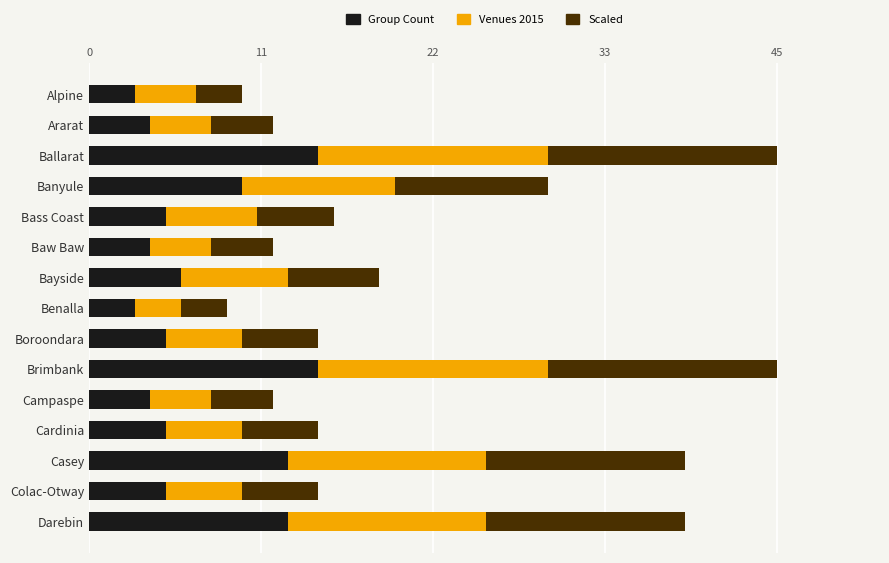

Which series has the largest total across all categories?

Venues 2015